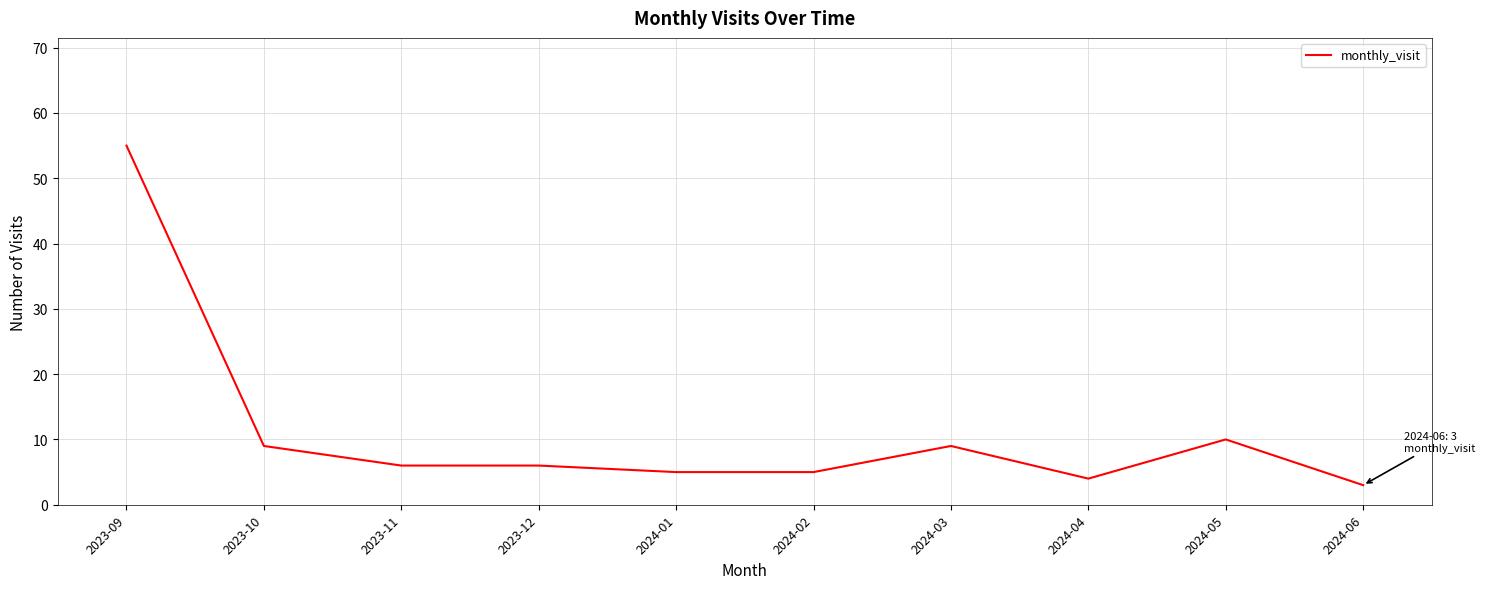

Read the value at 2024-03, to the nearest 10.

10